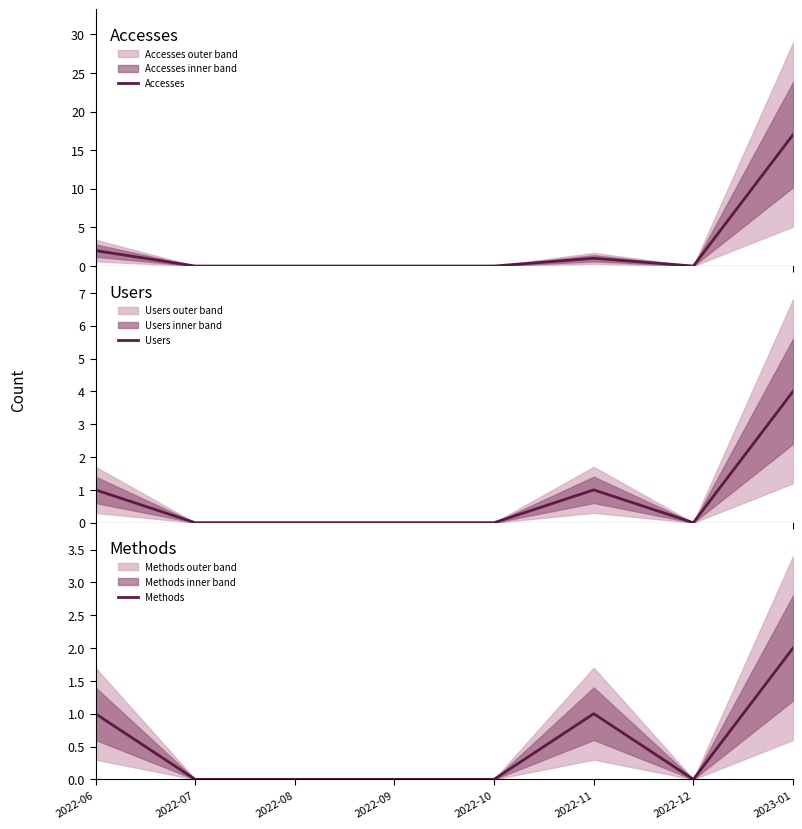

In Accesses, how many points are higher than both neighbors (excluding endpoints)?

1